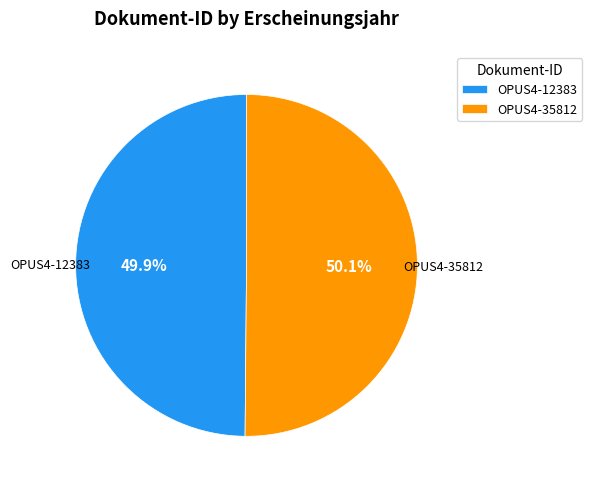

Is there a majority slice in this chart?

Yes